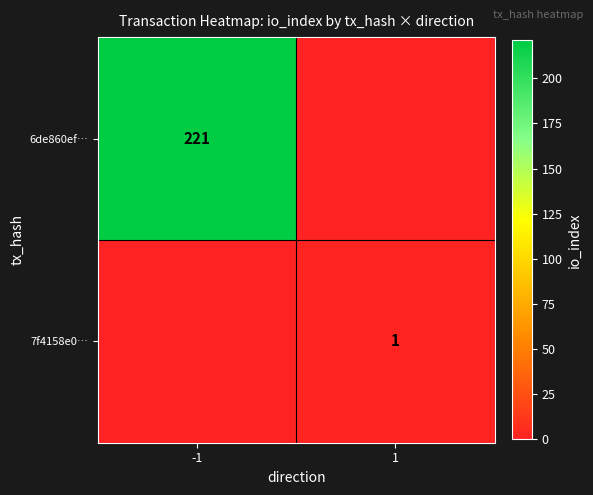

What is the maximum value shown in the chart?

221